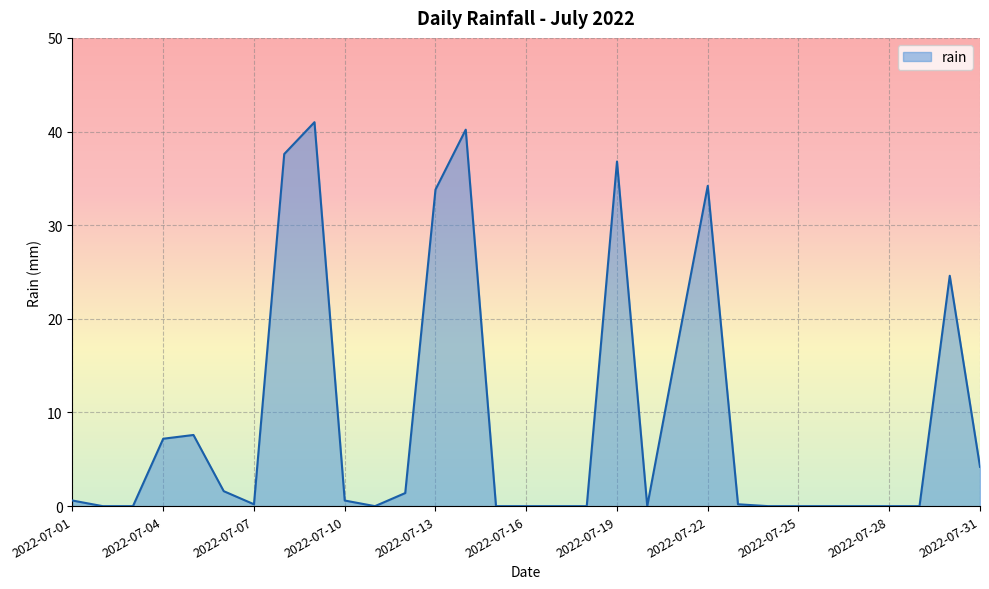

What is the greatest value displayed?

41.0